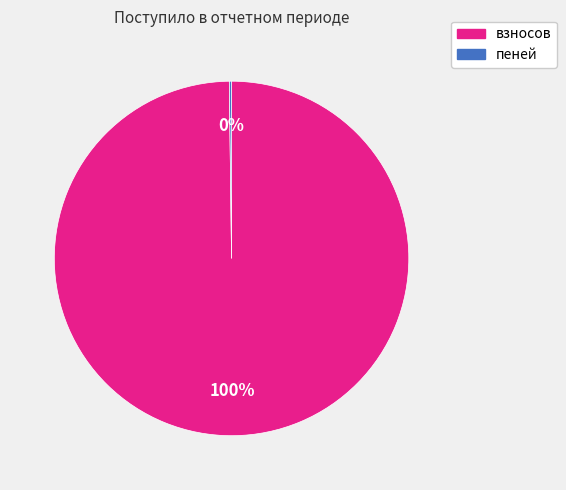

True or false: взносов accounts for 85% of the total.

False